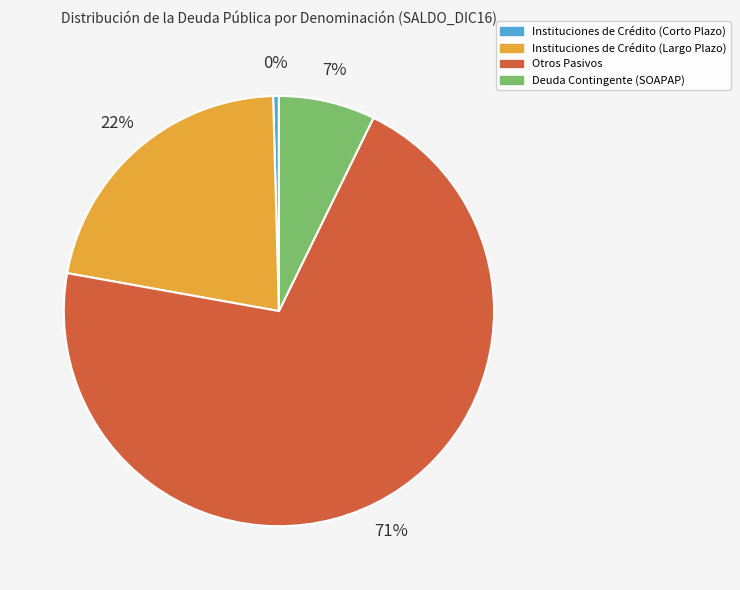

Count the number of slices in the pie.

4